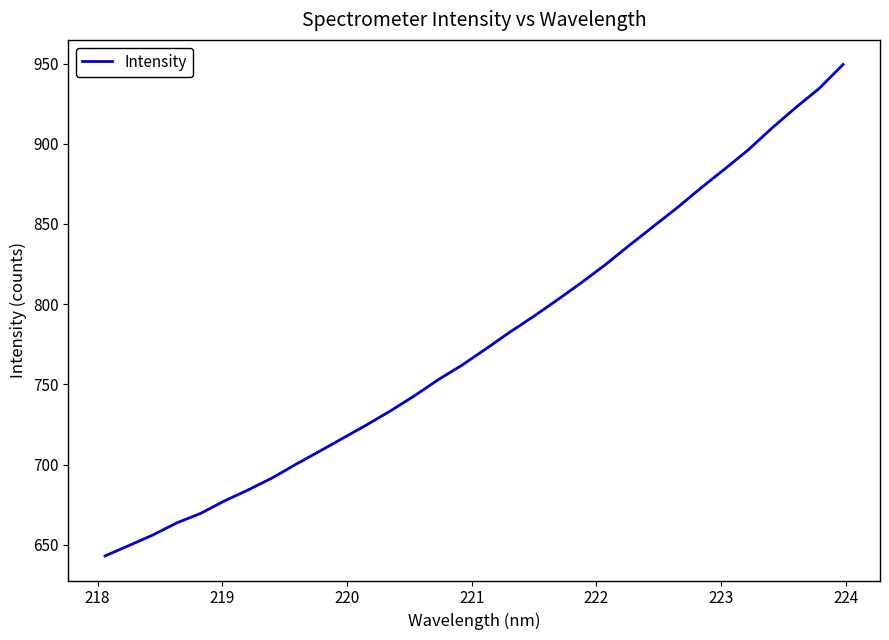

What is the maximum value shown in the chart?

949.4